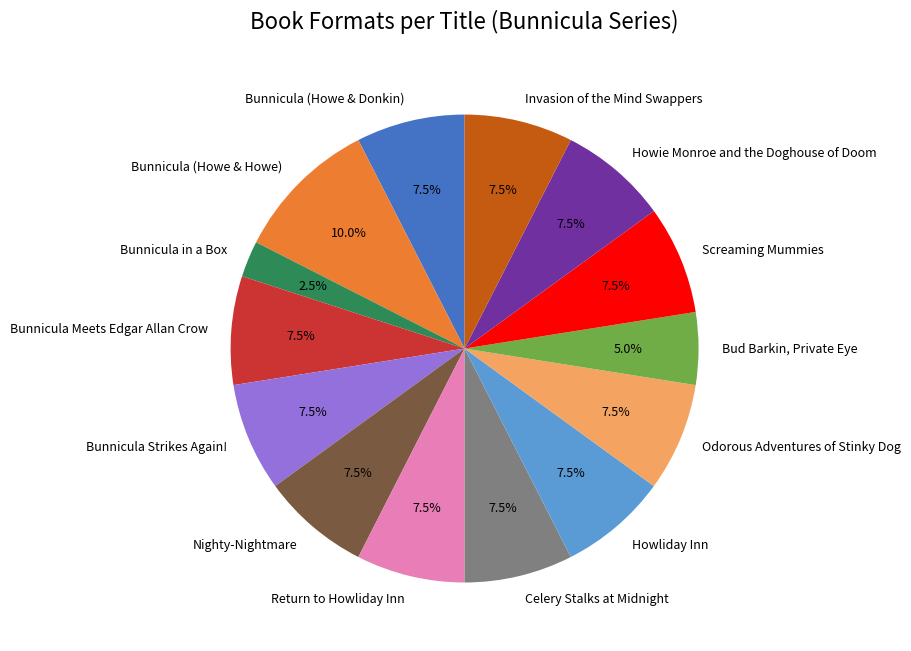

Is it true that Howliday Inn is 17% of the pie?

False